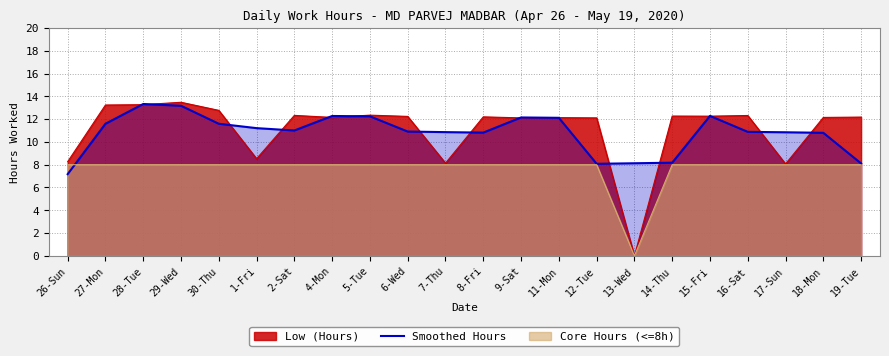

How many data points are less than 11?

11